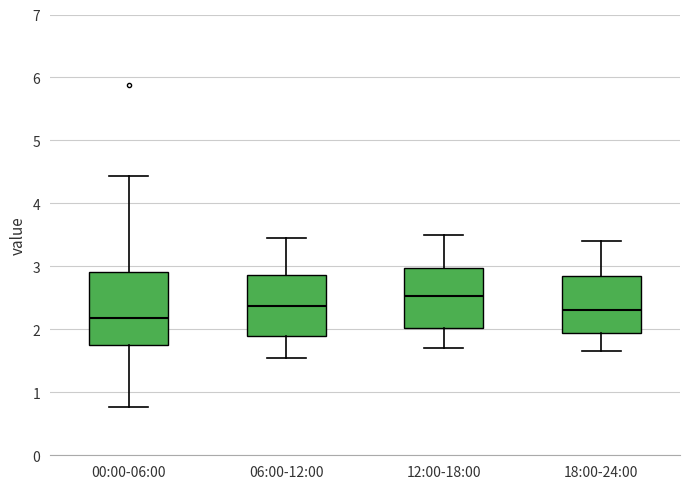

Where is the upper edge of the box for 12:00-18:00 on the y-axis? The values are not printed on the chart, so give them approximately, as read against the axis.

3.0